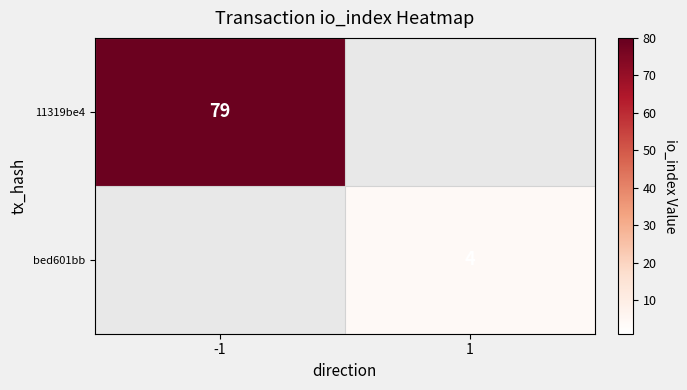

Is it true that 11319be4 equals 79 at -1?

True